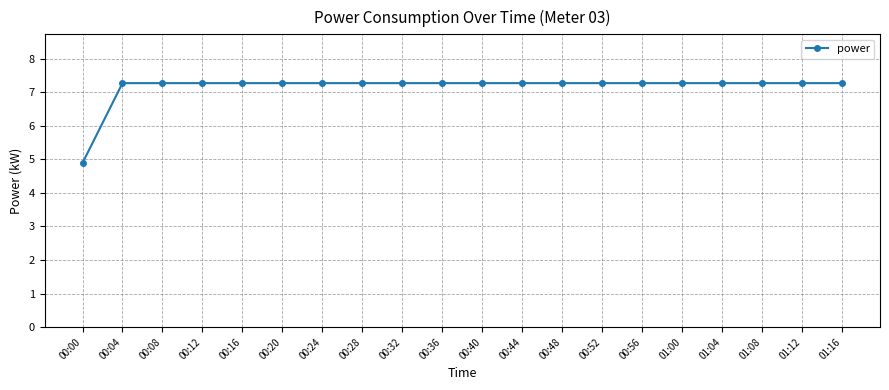

How many data points are less than 7?

1